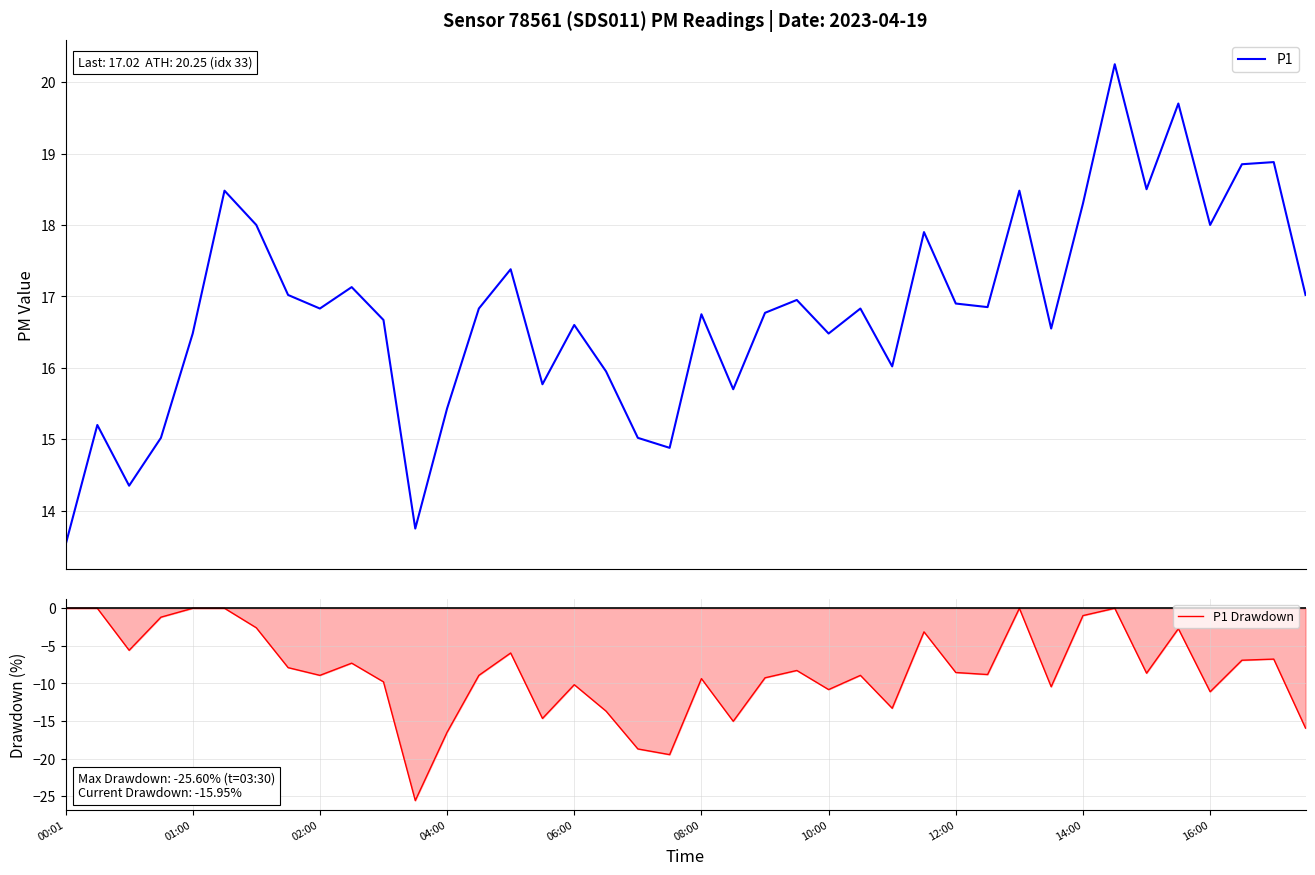

True or false: P1 and P1 Drawdown intersect in this chart.

False